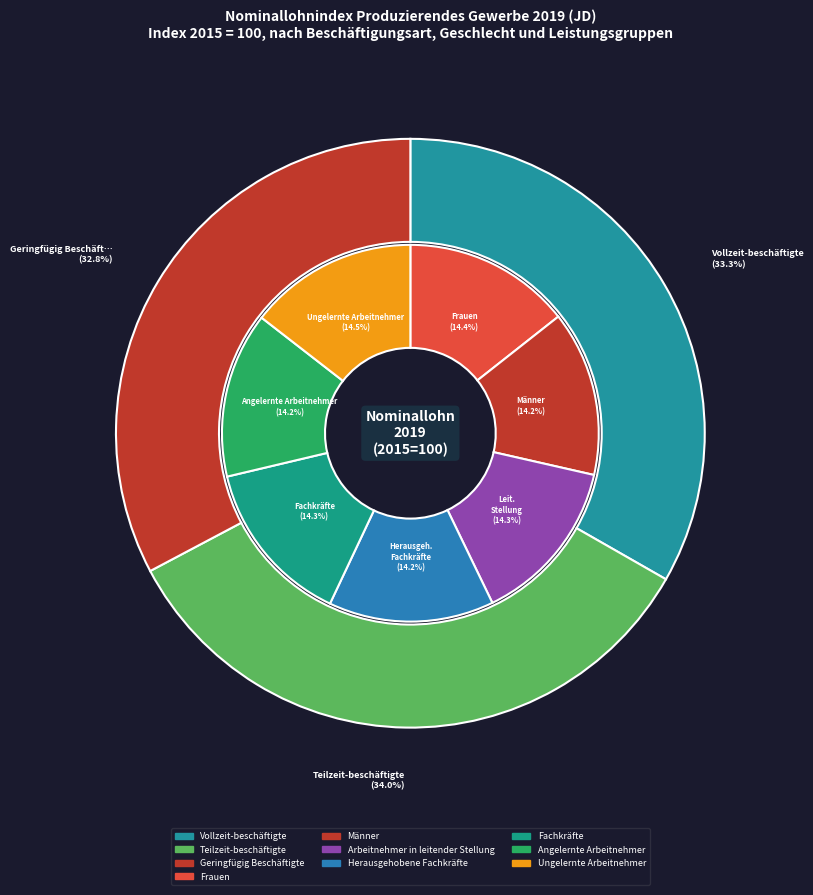

What is the change in value from Vollzeit-beschäftigte to Geringfügig Beschäftigte?

-1.7